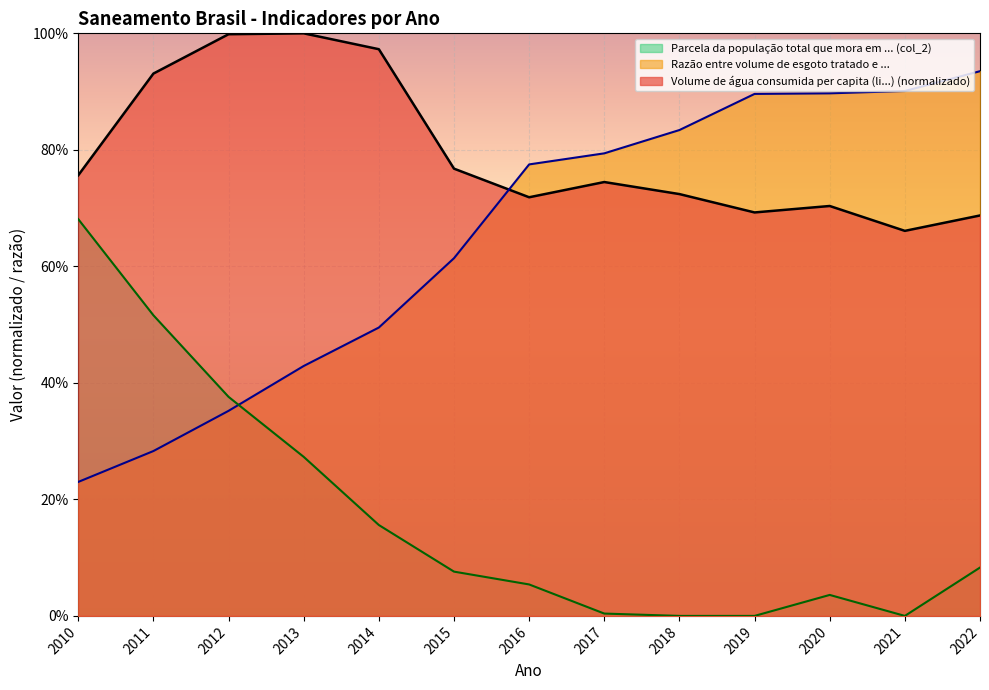

At which category is the sum across all series the highest?

2011